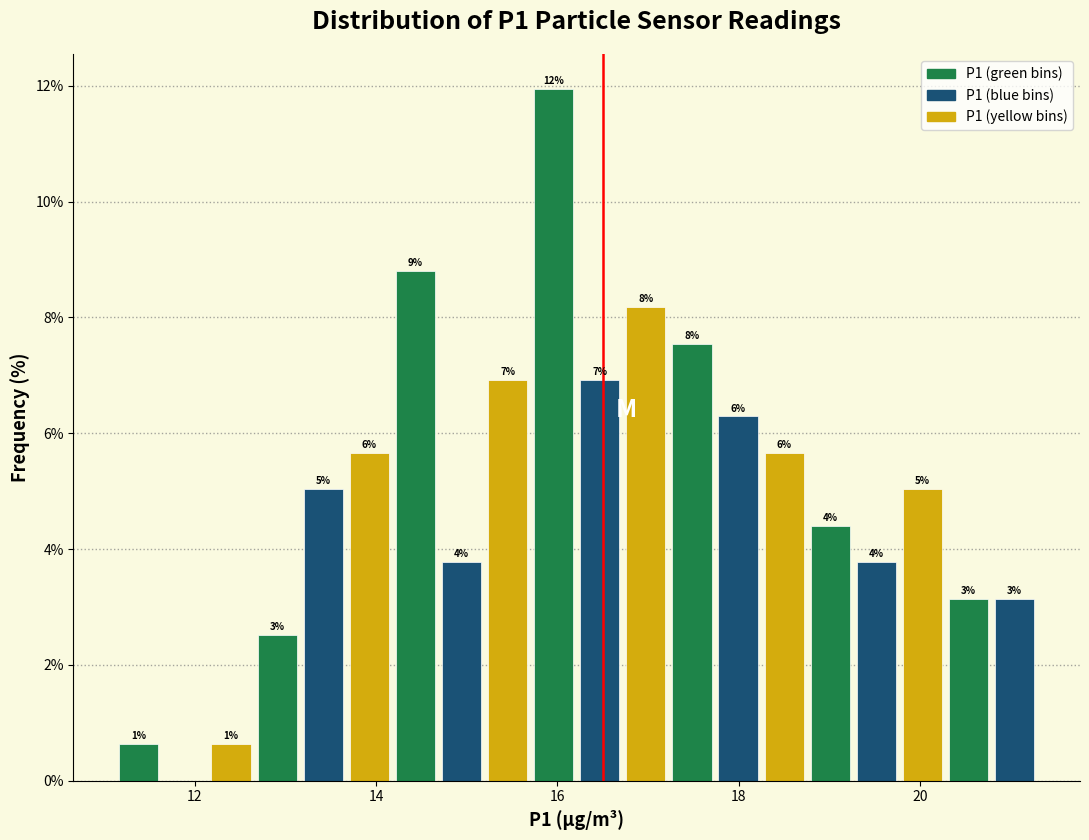

Around what value on the x-axis is the tallest bar? Give the approximate position of its centre, as read against the axis.

16.0